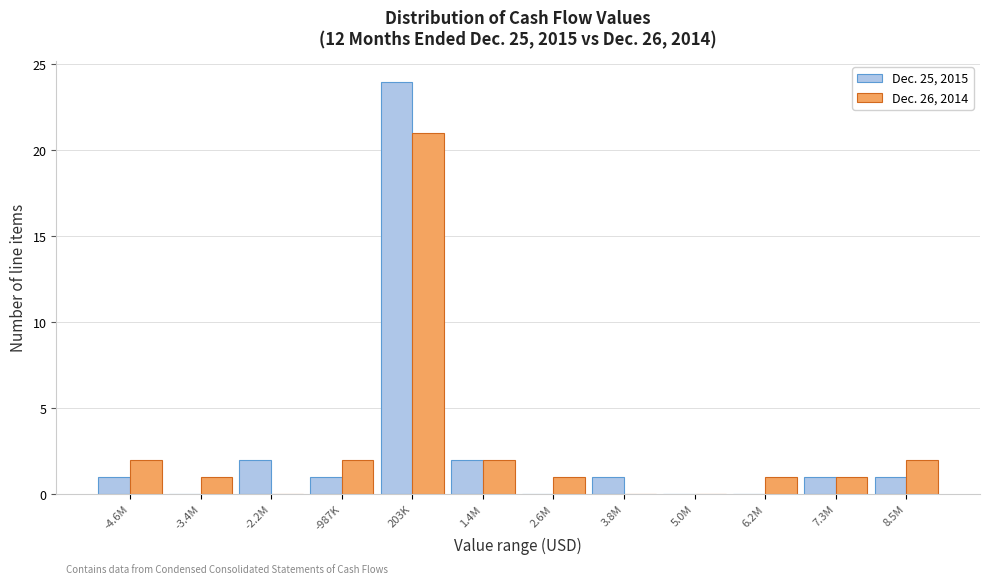

Reading right to left, extract all data points from this chart.

Dec. 25, 2015: 8.5M=1	7.3M=1	6.2M=0	5.0M=0	3.8M=1	2.6M=0	1.4M=2	203K=24	-987K=1	-2.2M=2	-3.4M=0	-4.6M=1
Dec. 26, 2014: 8.5M=2	7.3M=1	6.2M=1	5.0M=0	3.8M=0	2.6M=1	1.4M=2	203K=21	-987K=2	-2.2M=0	-3.4M=1	-4.6M=2